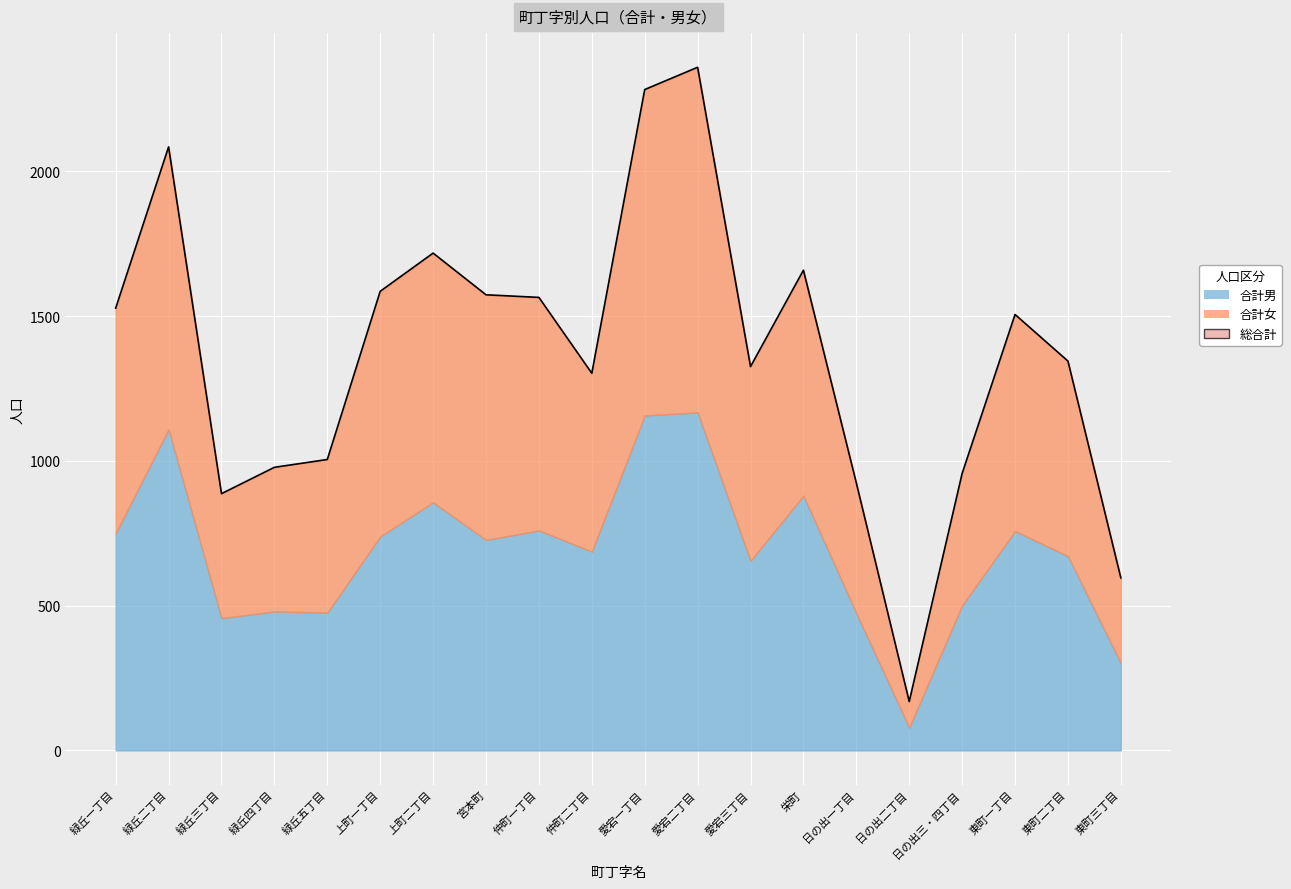

The chart shows a value of 201 at 日の出三・四丁目. True or false?

False